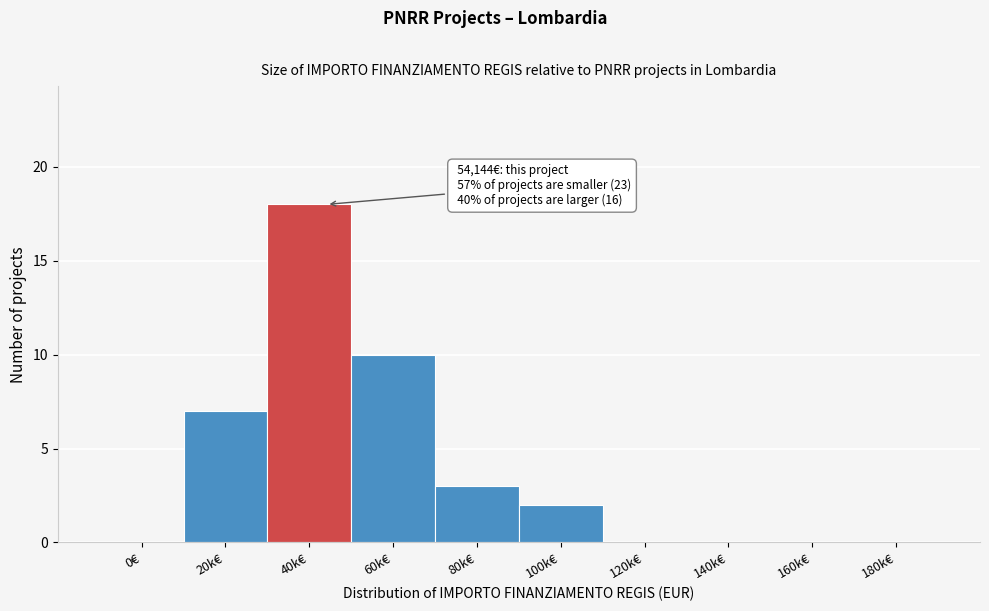

Reading left to right, list all the values displayed in this chart.

0€=0	20k€=7	40k€=18	60k€=10	80k€=3	100k€=2	120k€=0	140k€=0	160k€=0	180k€=0